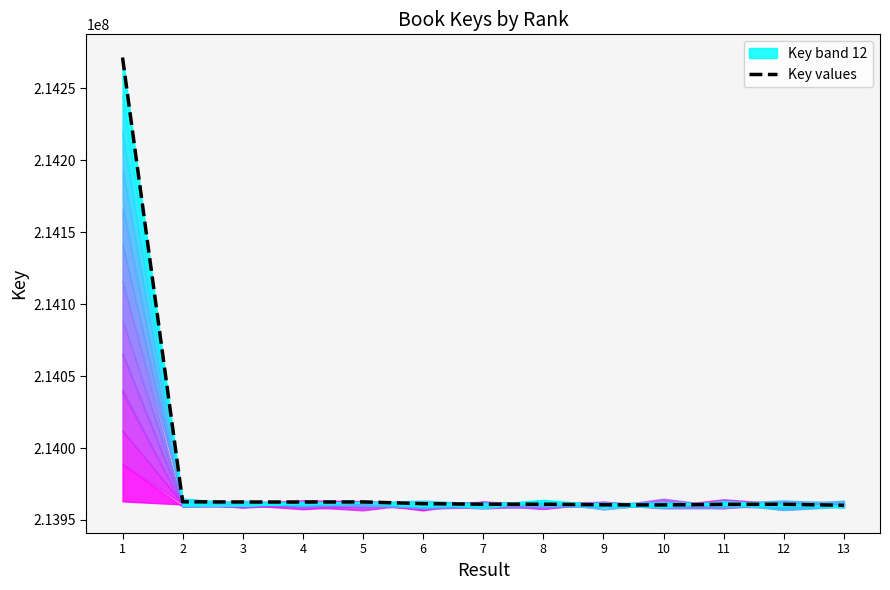

What is the sum of the values at 7 and 9?

427921507